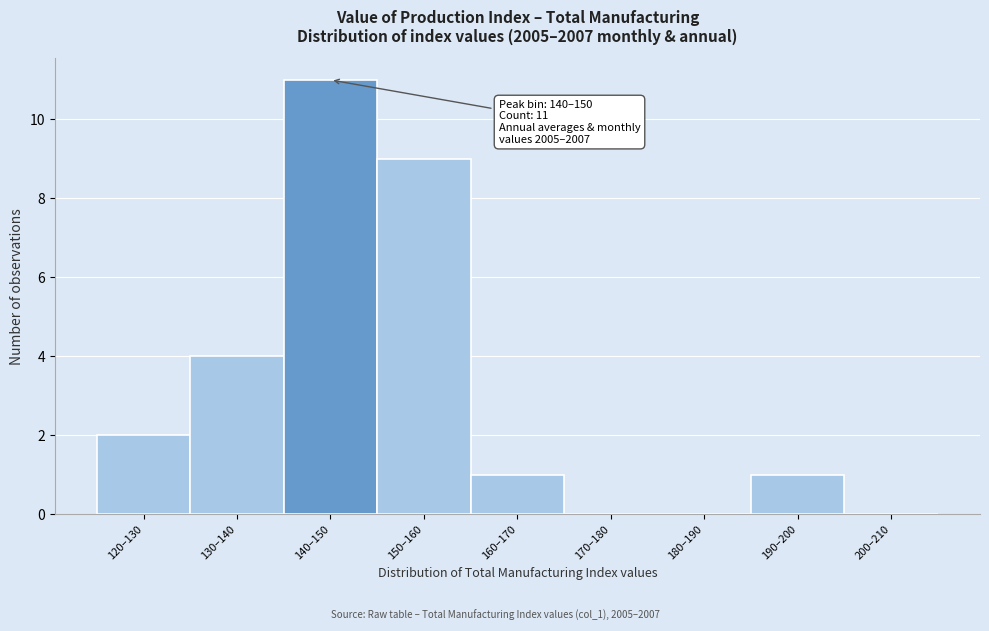

Reading right to left, transcribe all the data shown in this chart.

200–210=0	190–200=1	180–190=0	170–180=0	160–170=1	150–160=9	140–150=11	130–140=4	120–130=2